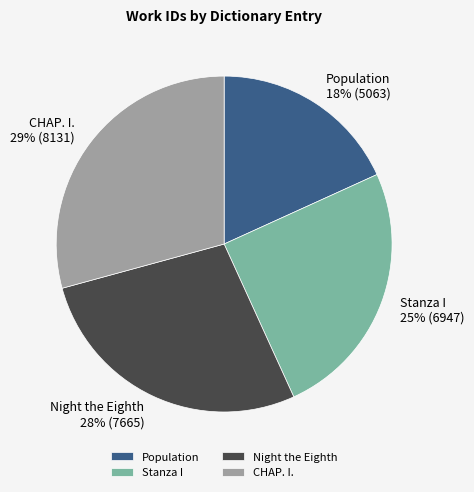

Which category has the smallest portion of the pie?

Population